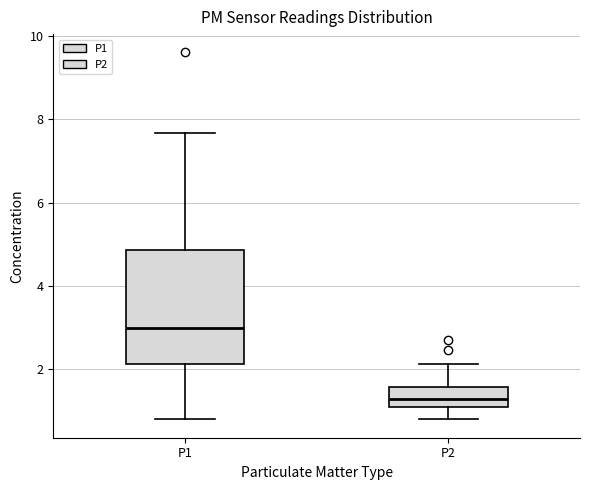

Which box is the tallest, from its lower edge to its upper edge?

P1